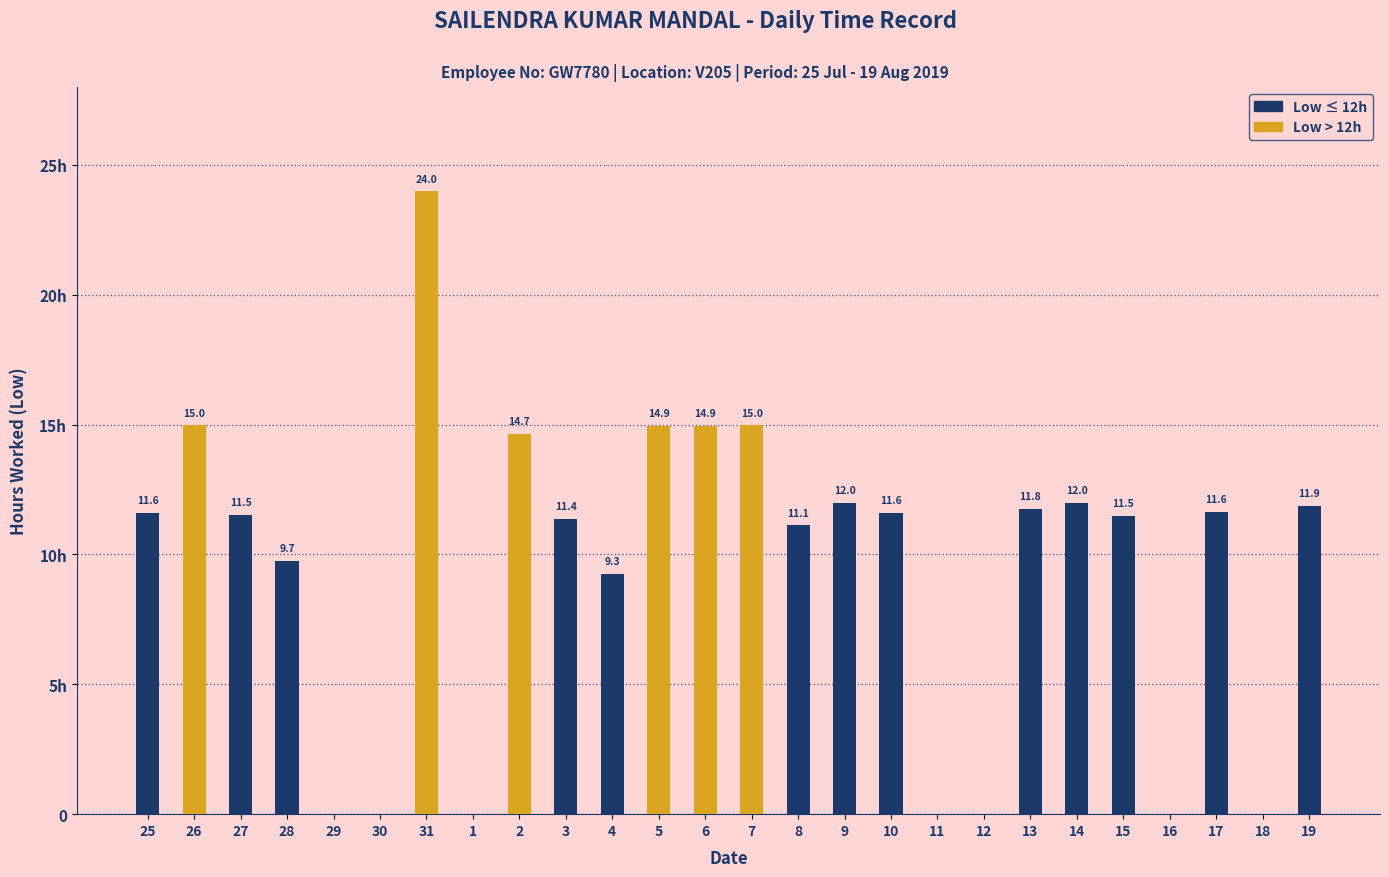

The chart shows a value of 2.6 at 28. True or false?

False